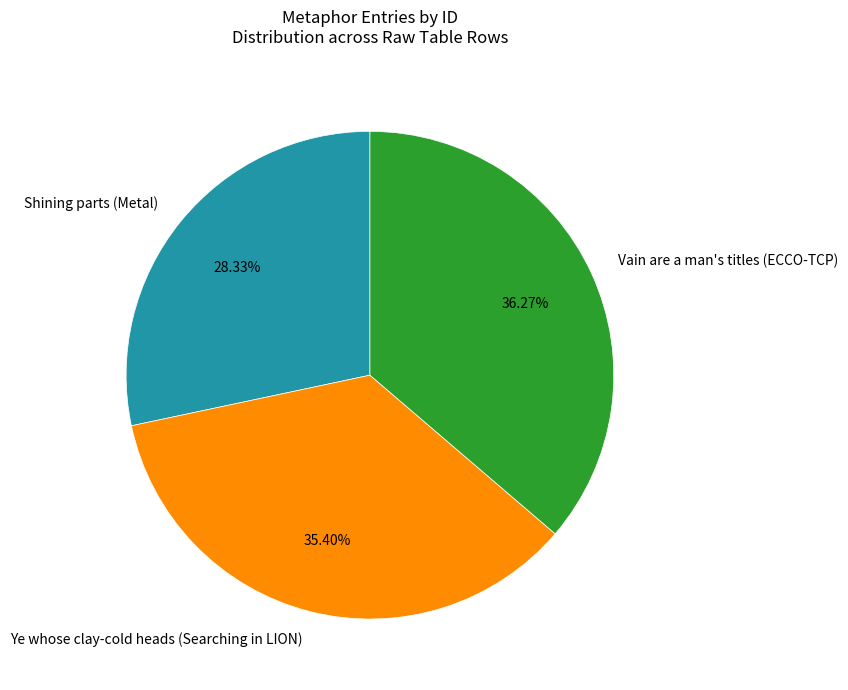

Rank the categories by value from highest to lowest.

Vain are a man's titles (ECCO-TCP), Ye whose clay-cold heads (Searching in LION), Shining parts (Metal)